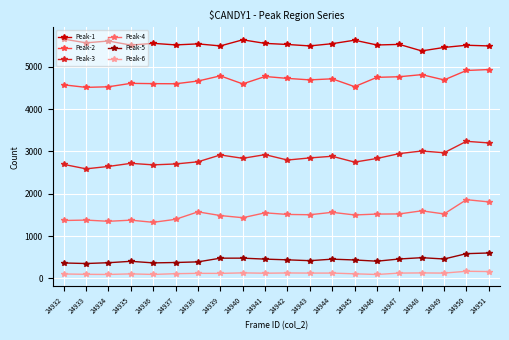

Is the value of Peak-4 at 24936 greater than the value of Peak-2 at 24945?

No